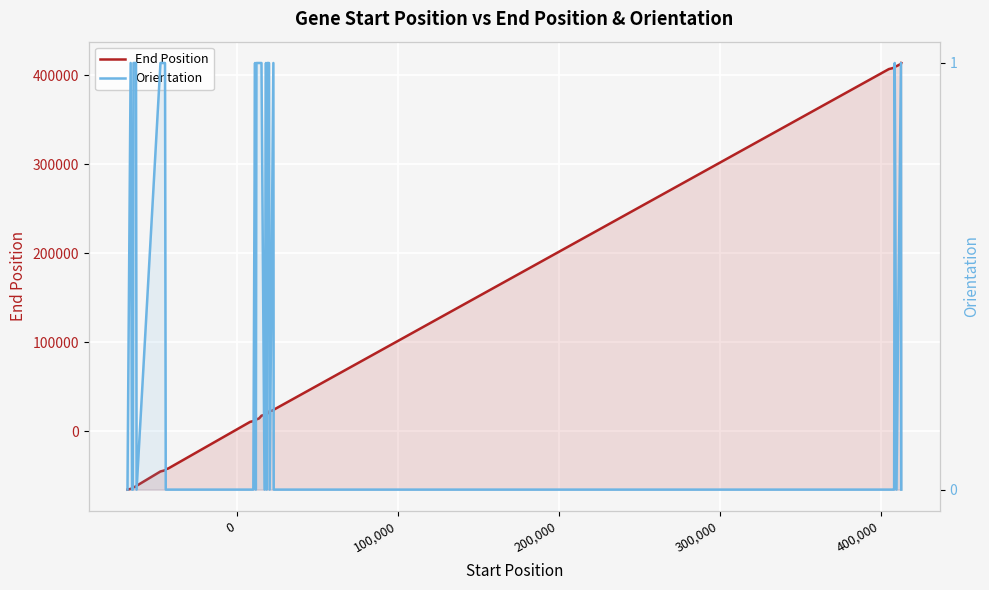

Reading right to left, what are all the values shown in this chart?

End Position: 413870	412833	410315	409830	408737	408394	407916	407035	25010	24023	22989	22720	20451	20078	18985	18640	18161	17299	14919	14067	13733	13337	12255	11843	11181	10330	-42201	-42625	-43723	-44070	-44571	-45443	-61549	-62209	-62640	-63048	-64127	-64548	-65013	-65864
Orientation: 0	1	0	1	0	0	0	0	0	0	1	0	1	1	0	1	0	1	1	1	1	1	0	1	0	0	0	0	0	1	1	1	0	1	1	1	0	0	1	0